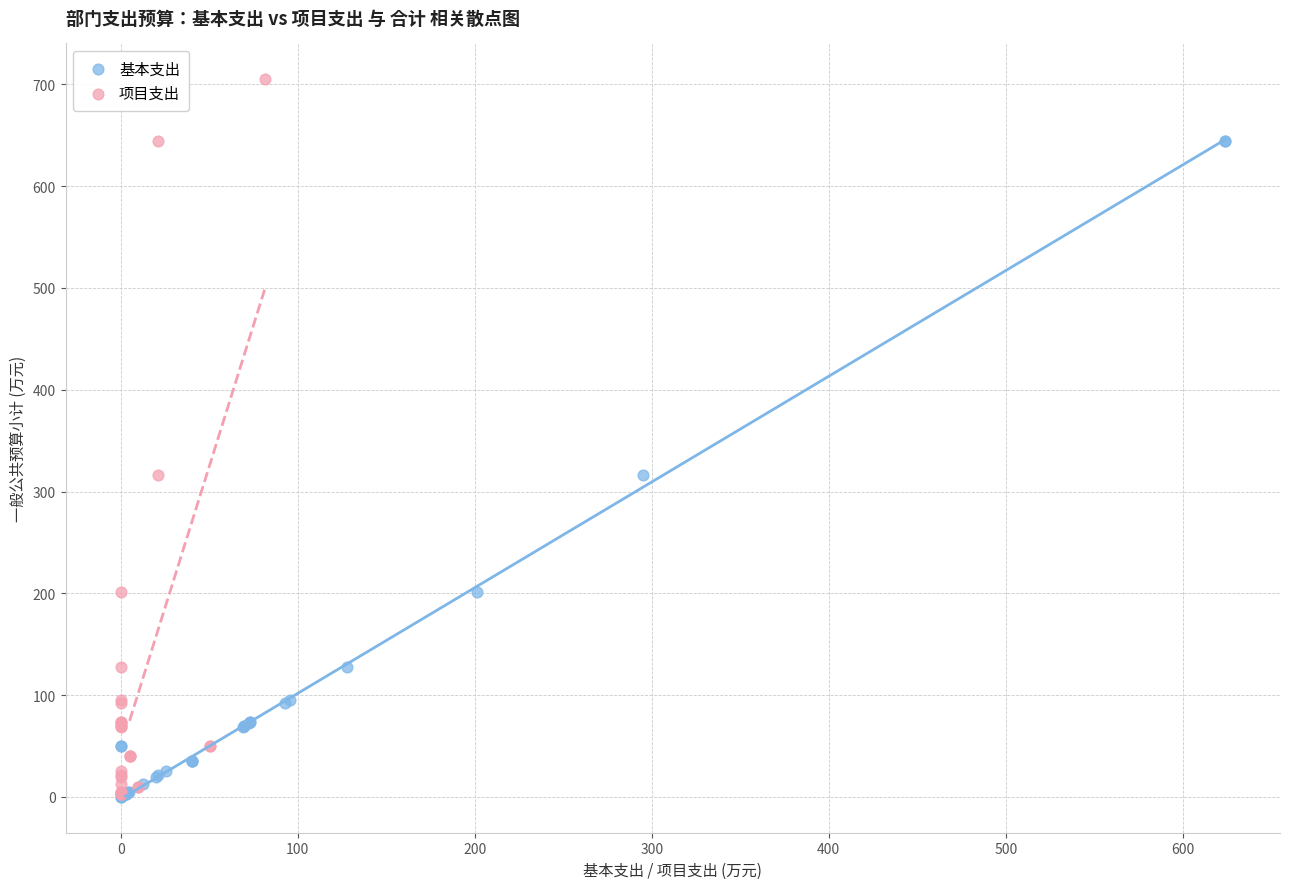

Which series contains the highest Y value?

项目支出